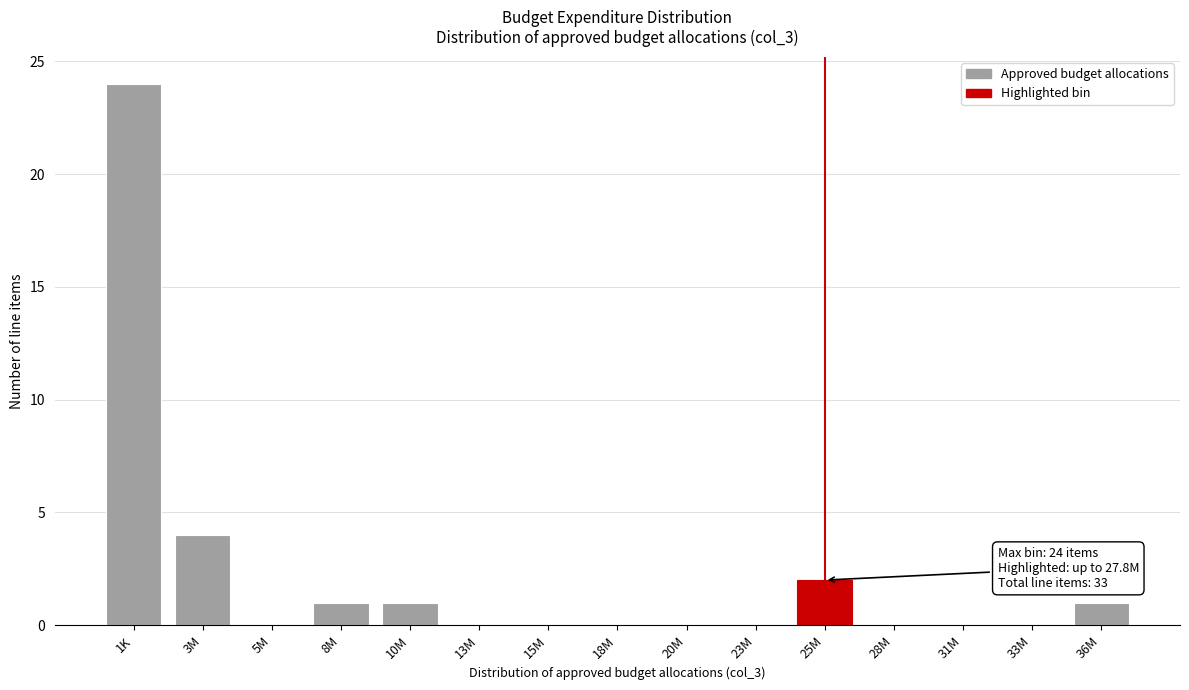

Reading left to right, list all the values displayed in this chart.

1K=24	3M=4	5M=0	8M=1	10M=1	13M=0	15M=0	18M=0	20M=0	23M=0	25M=2	28M=0	31M=0	33M=0	36M=1